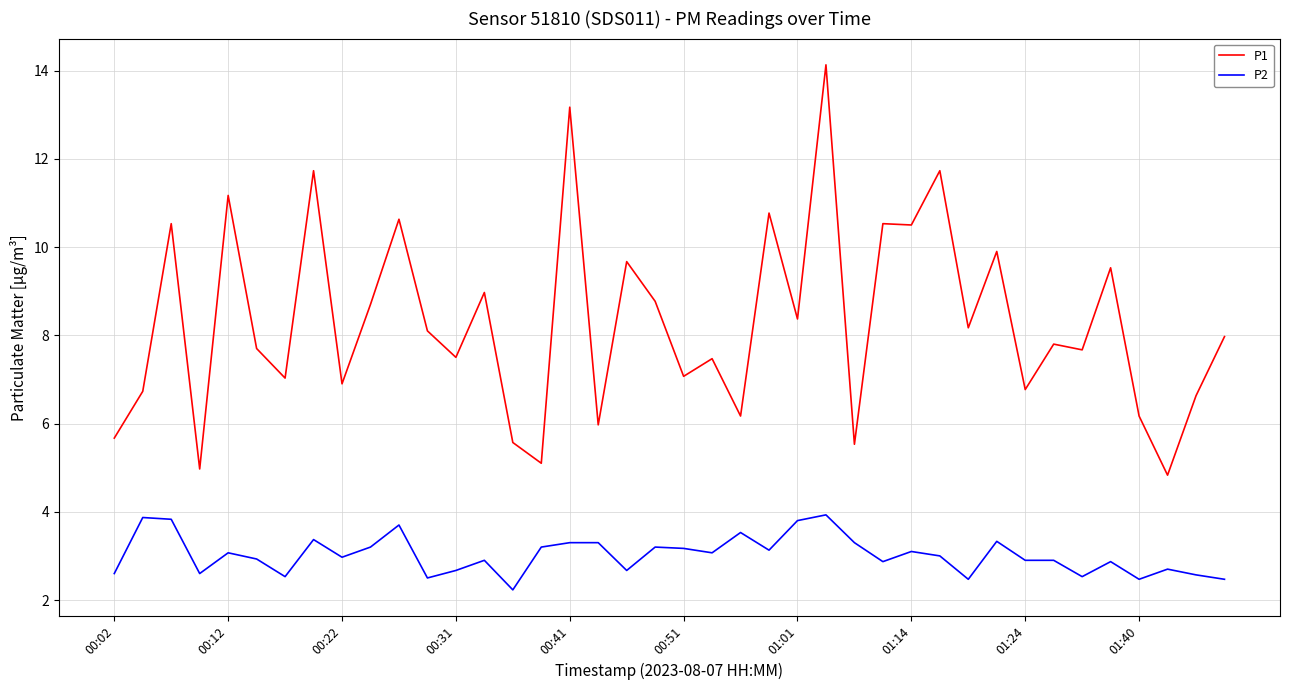

True or false: P1 and P2 cross at least once.

False